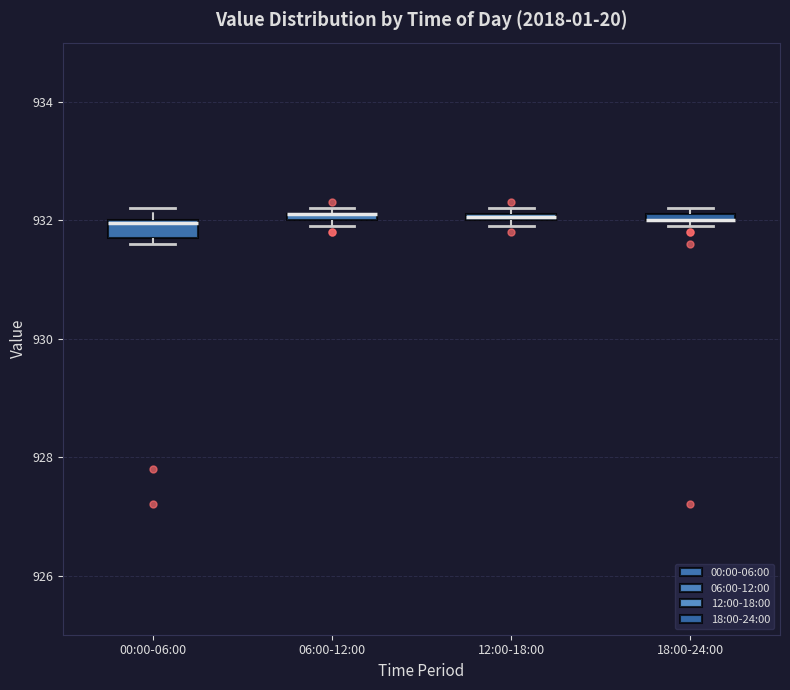

Where is the upper edge of the box for 06:00-12:00 on the y-axis? The values are not printed on the chart, so give them approximately, as read against the axis.

932.2